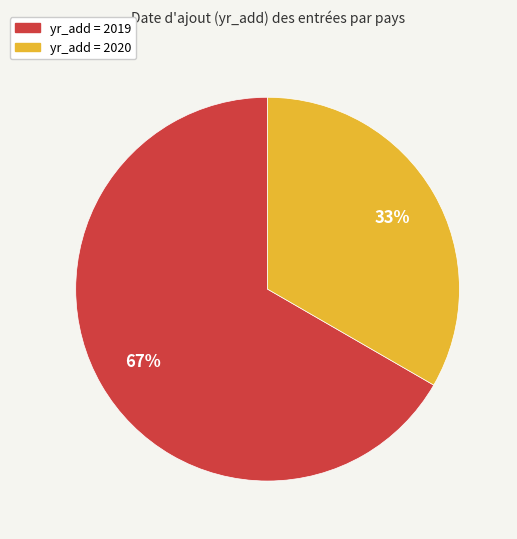

To the nearest percent, what is the average slice percentage?

50%